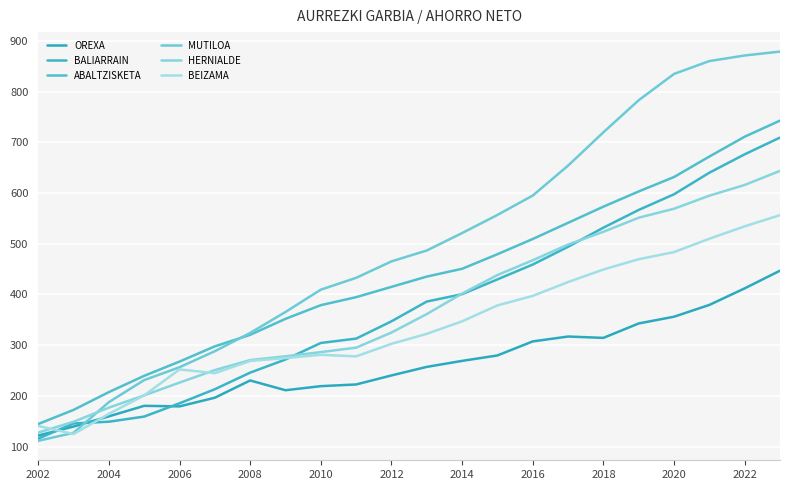

True or false: BEIZAMA has more than 2 interior local peaks.

False